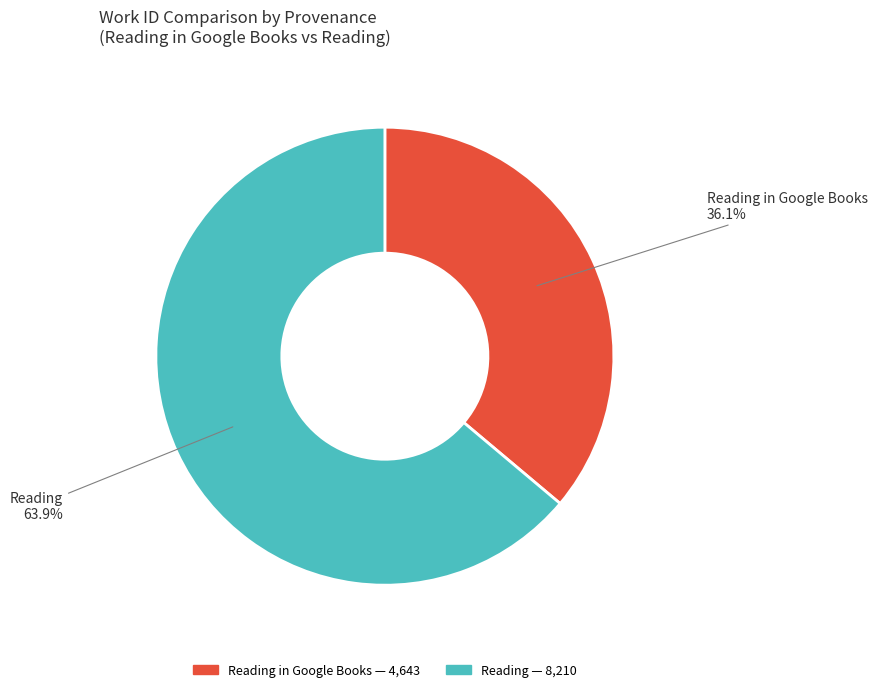

To the nearest percent, what is the combined percentage of Reading in Google Books and Reading?

100%